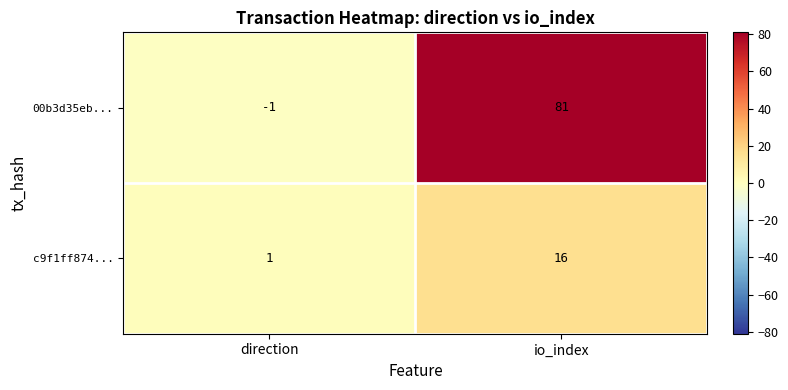

Where is 00b3d35eb... nearest to the value 40?

direction